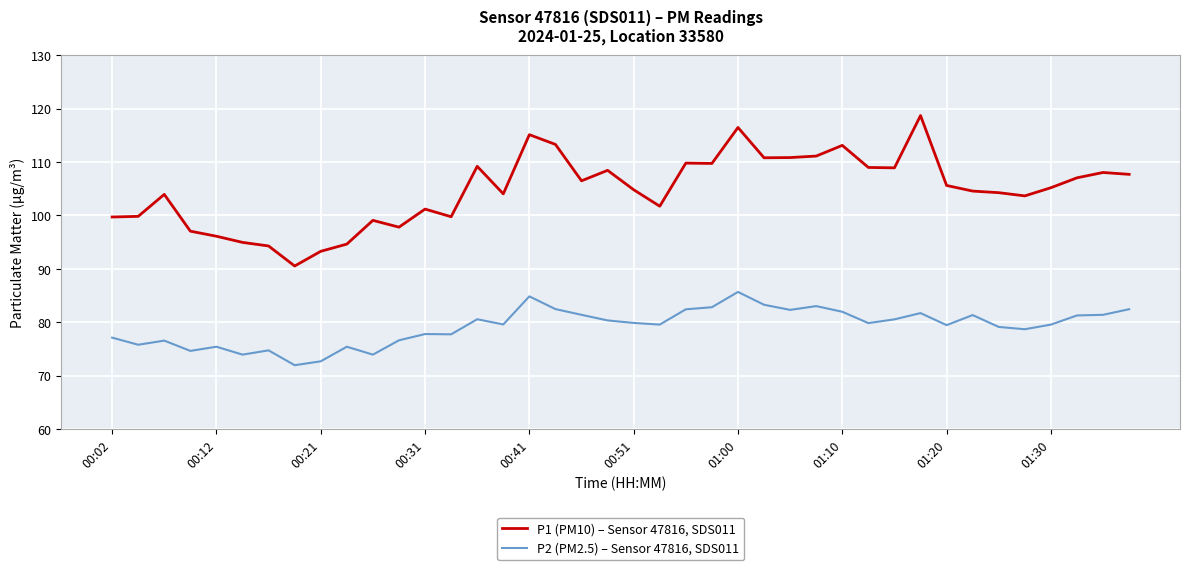

List the series in order of their overall mean, lowest first.

P2 (PM2.5) – Sensor 47816, SDS011, P1 (PM10) – Sensor 47816, SDS011